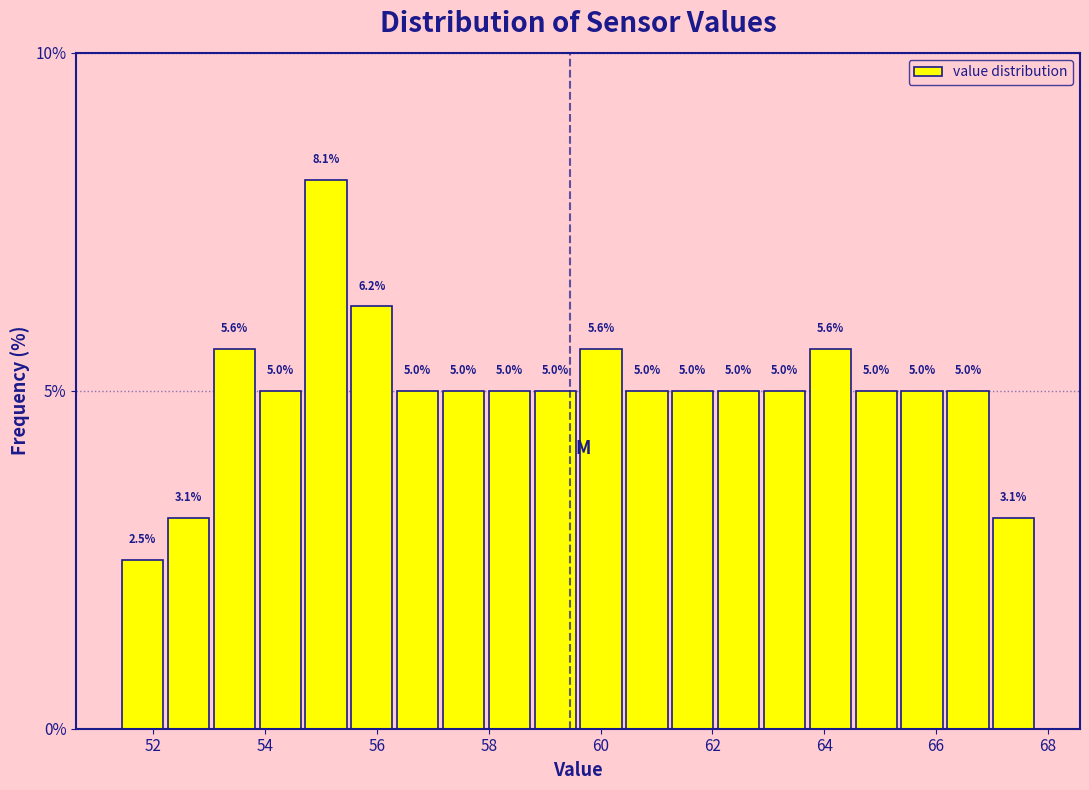

Which range on the x-axis has the tallest bar?

54.68 to 55.50